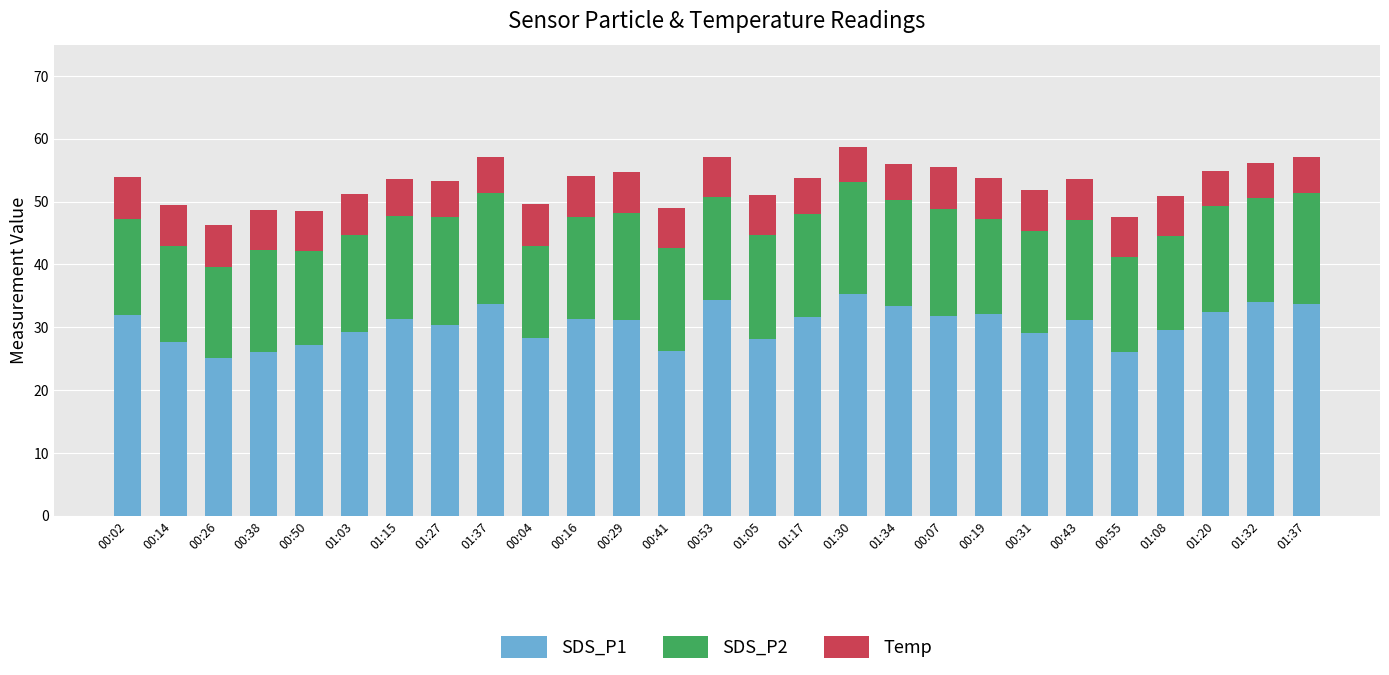

Is it true that Temp equals 2.1 at 00:50?

False